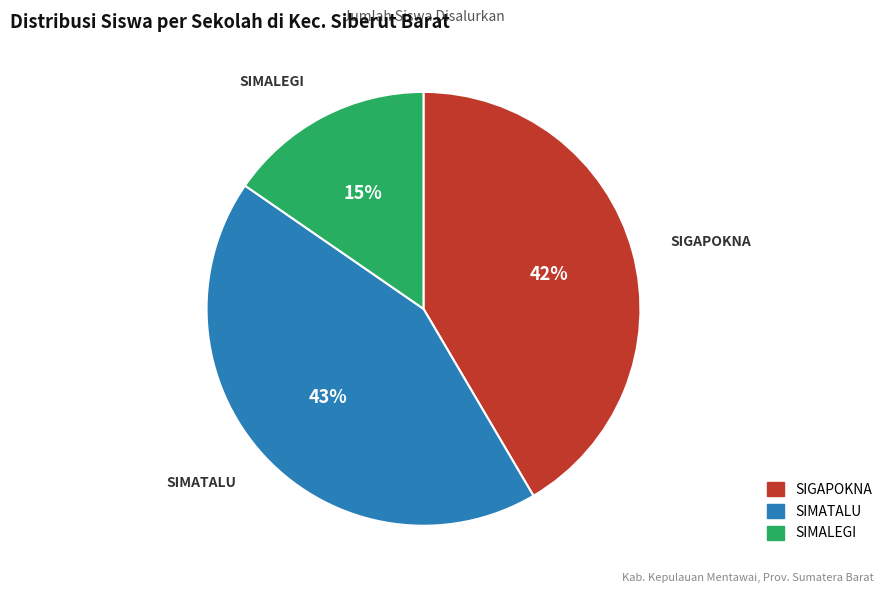

Count the number of slices in the pie.

3